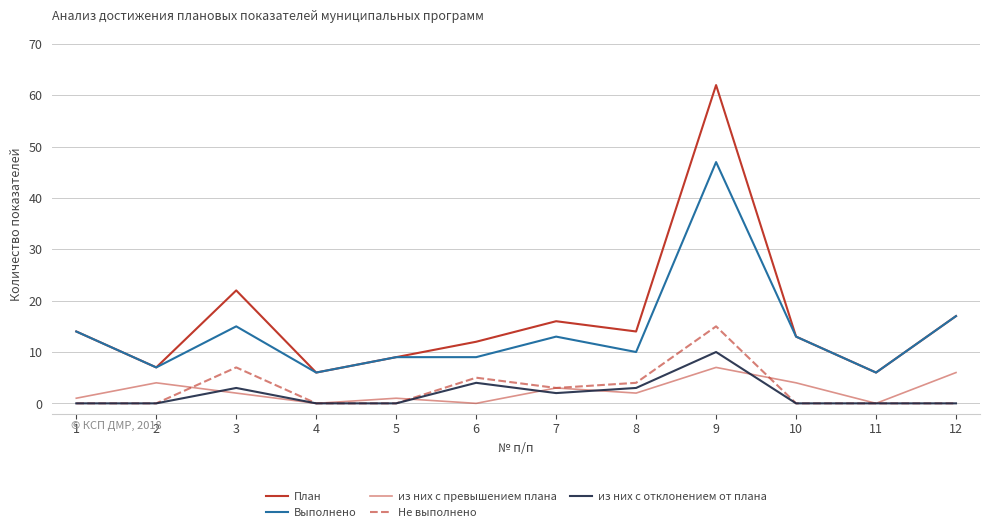

Does the chart display data point markers on the line(s)?

No